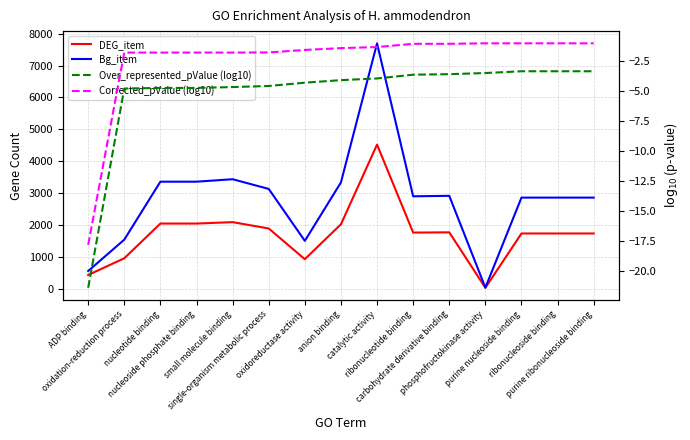

What is the label of the 13th point from the right?

nucleotide binding